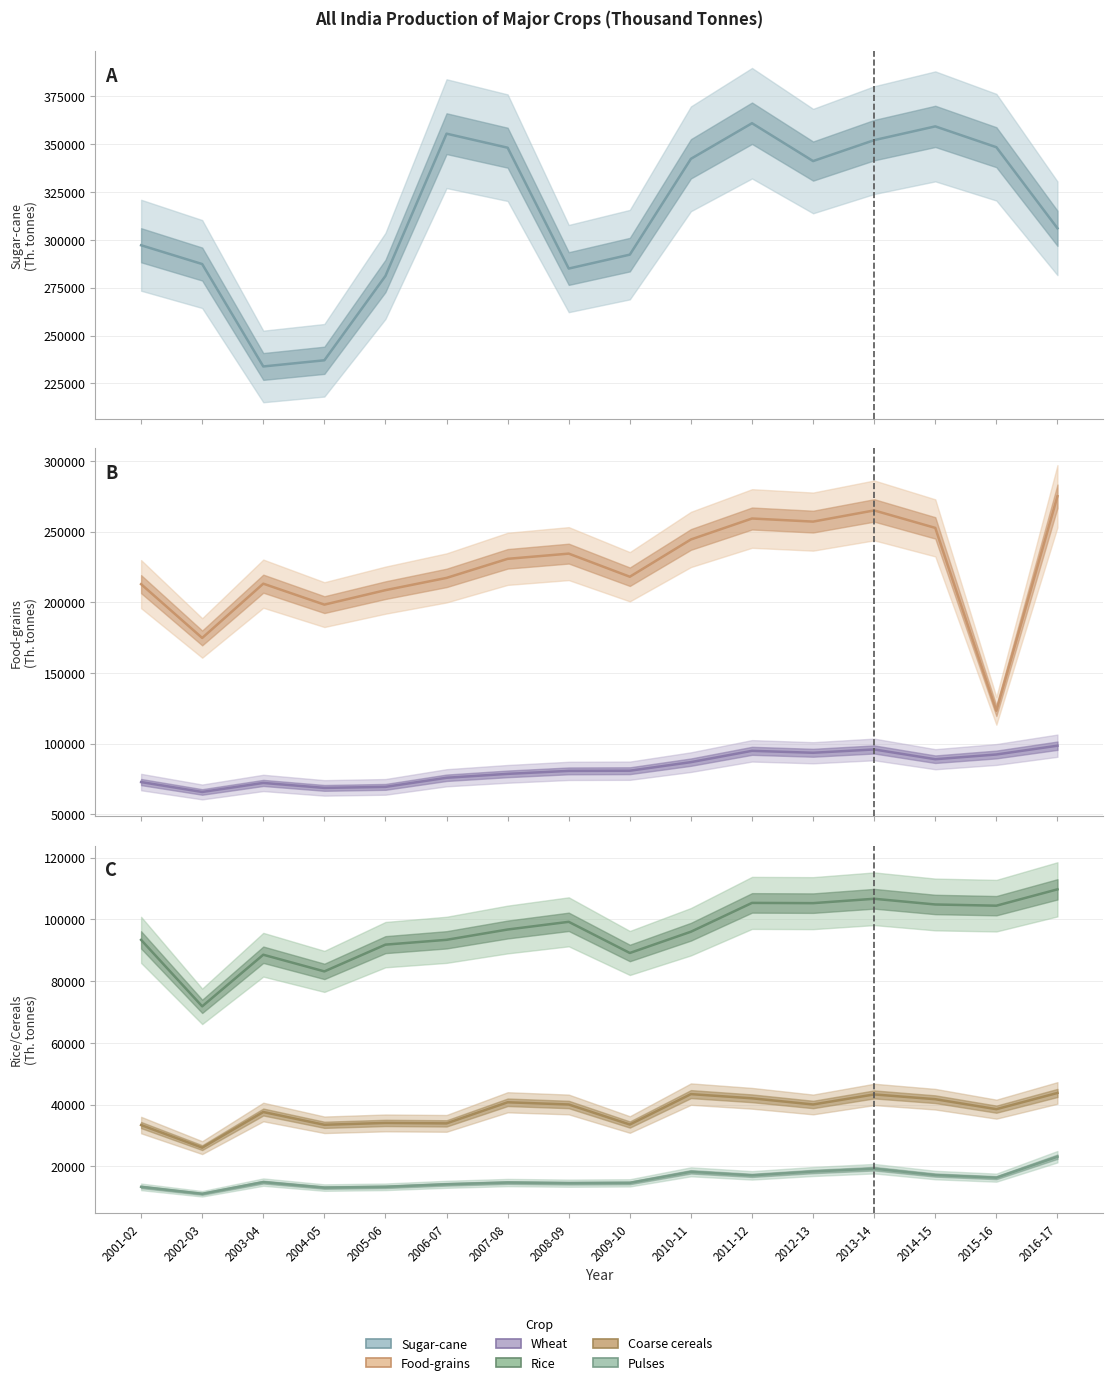

At which category does the chart reach its minimum across all series?

2002-03